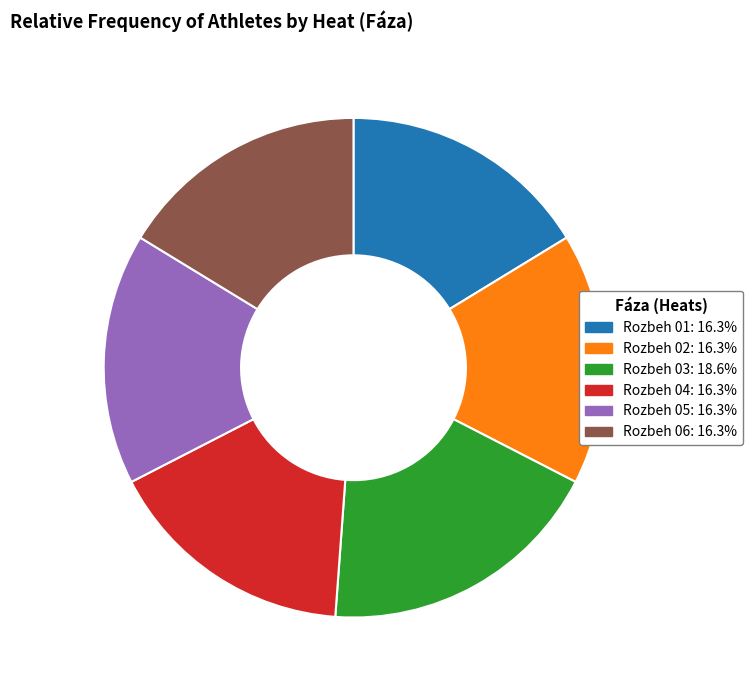

Is the sum of Rozbeh 01 and Rozbeh 03 greater than half?

No